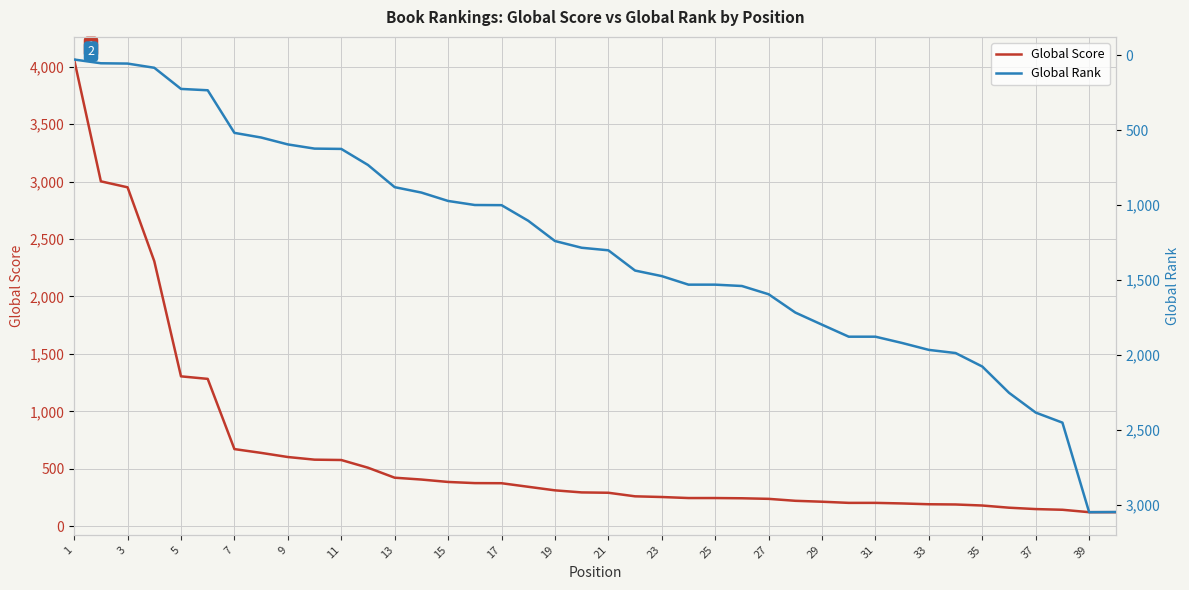

What is the difference between the maximum and minimum values in the Global Rank series?

3018